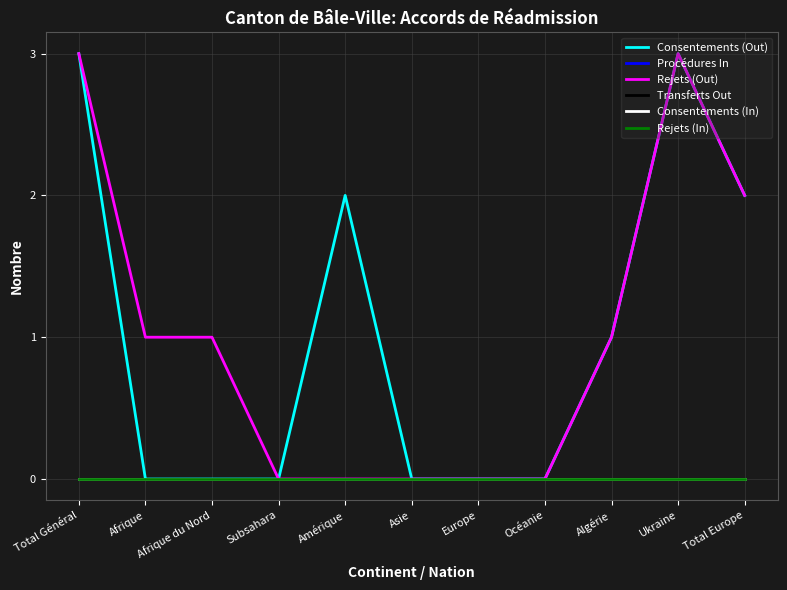

Which series has the largest total across all categories?

Consentements (Out)